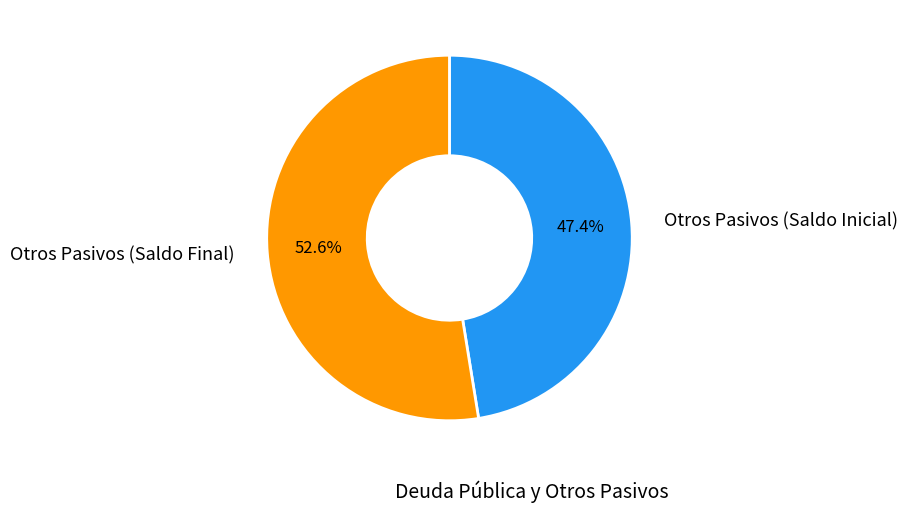

Is there any slice that represents more than half of the pie?

Yes